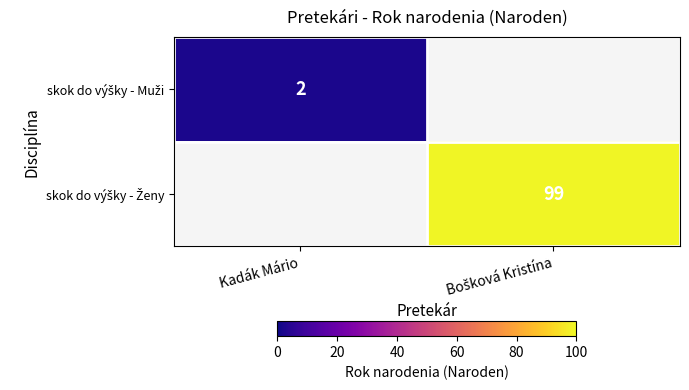

List the labels in order of skok do výšky - Muži value, smallest first.

Kadák Mário, Bošková Kristína